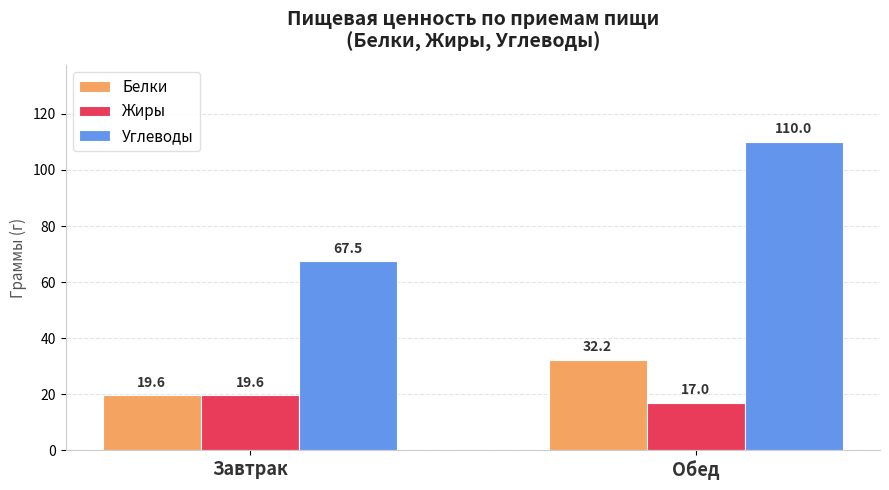

Does the chart contain stacked bars?

No